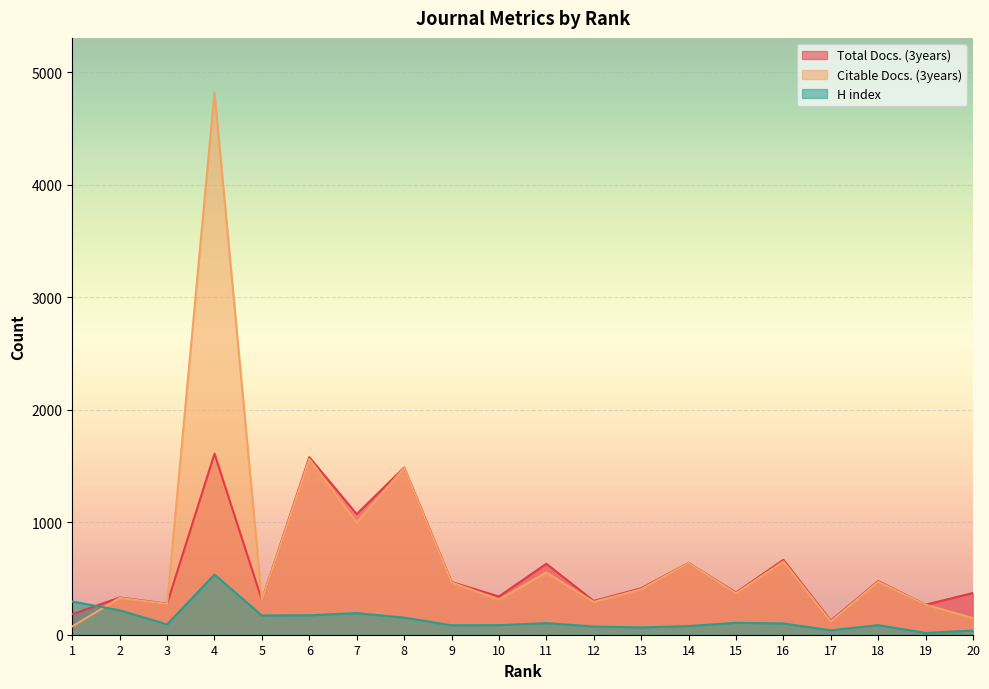

What is the average value of the H index series?

135